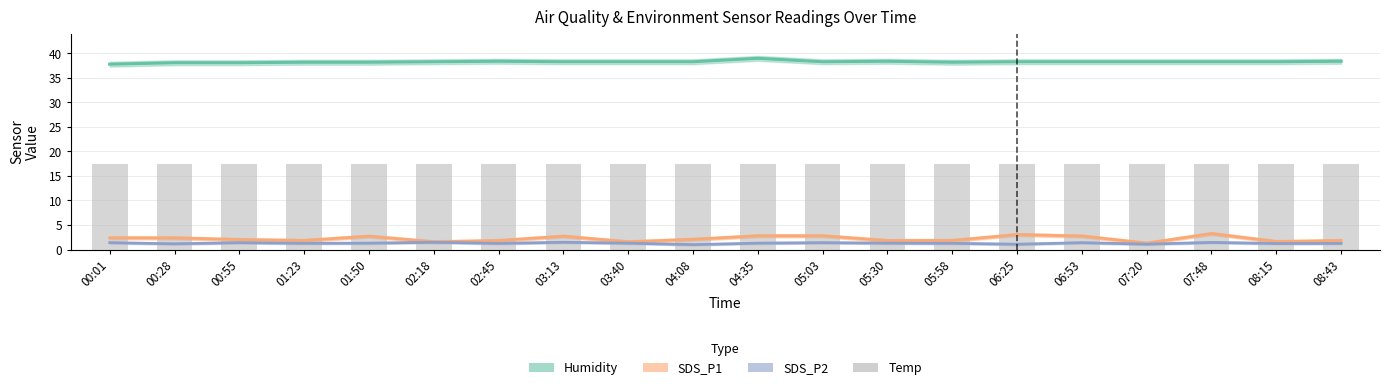

Reading left to right, transcribe all the data shown in this chart.

Humidity: 37.8	38.1	38.1	38.2	38.2	38.3	38.4	38.3	38.3	38.3	39.0	38.3	38.4	38.2	38.3	38.3	38.3	38.3	38.3	38.4
SDS_P1: 2.4	2.4	2.0	1.9	2.7	1.6	1.8	2.7	1.6	2.1	2.8	2.8	1.8	1.9	3.0	2.8	1.3	3.2	1.6	1.8
SDS_P2: 1.4	1.2	1.4	1.3	1.3	1.5	1.2	1.5	1.3	1.0	1.3	1.4	1.3	1.3	1.1	1.4	1.1	1.4	1.2	1.2
Temp: 17.5	17.5	17.5	17.5	17.5	17.5	17.5	17.5	17.5	17.5	17.5	17.5	17.5	17.4	17.5	17.4	17.4	17.4	17.4	17.4